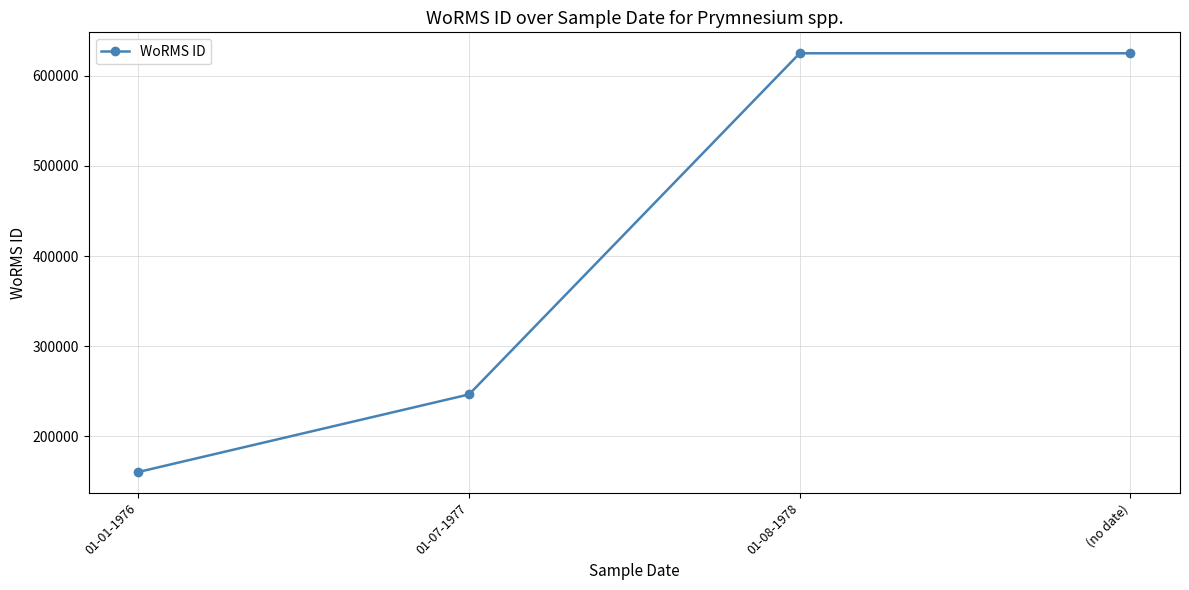

What is the value of the 2nd point from the left?

246603